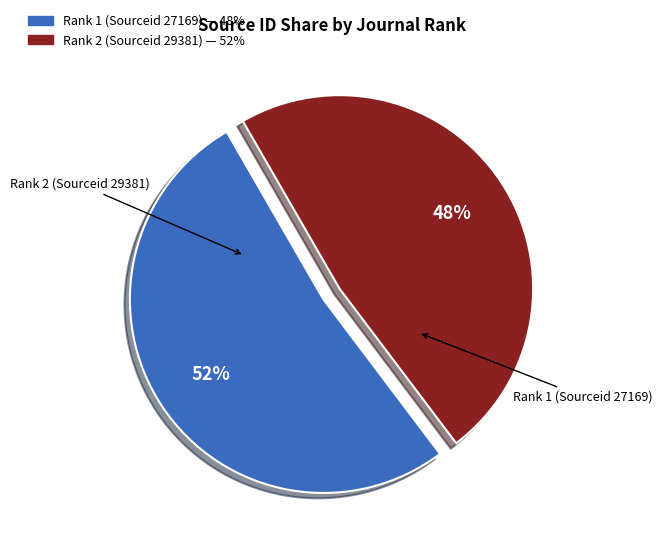

To the nearest percent, what is the difference between the Rank 1 and Rank 2 slice percentages?

4%